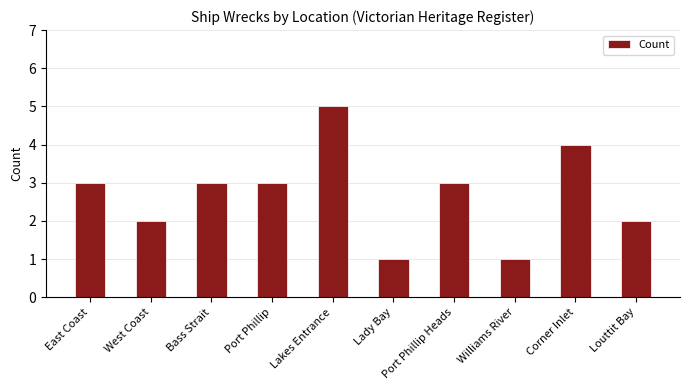

Count the values in the range 2 to 3.

6